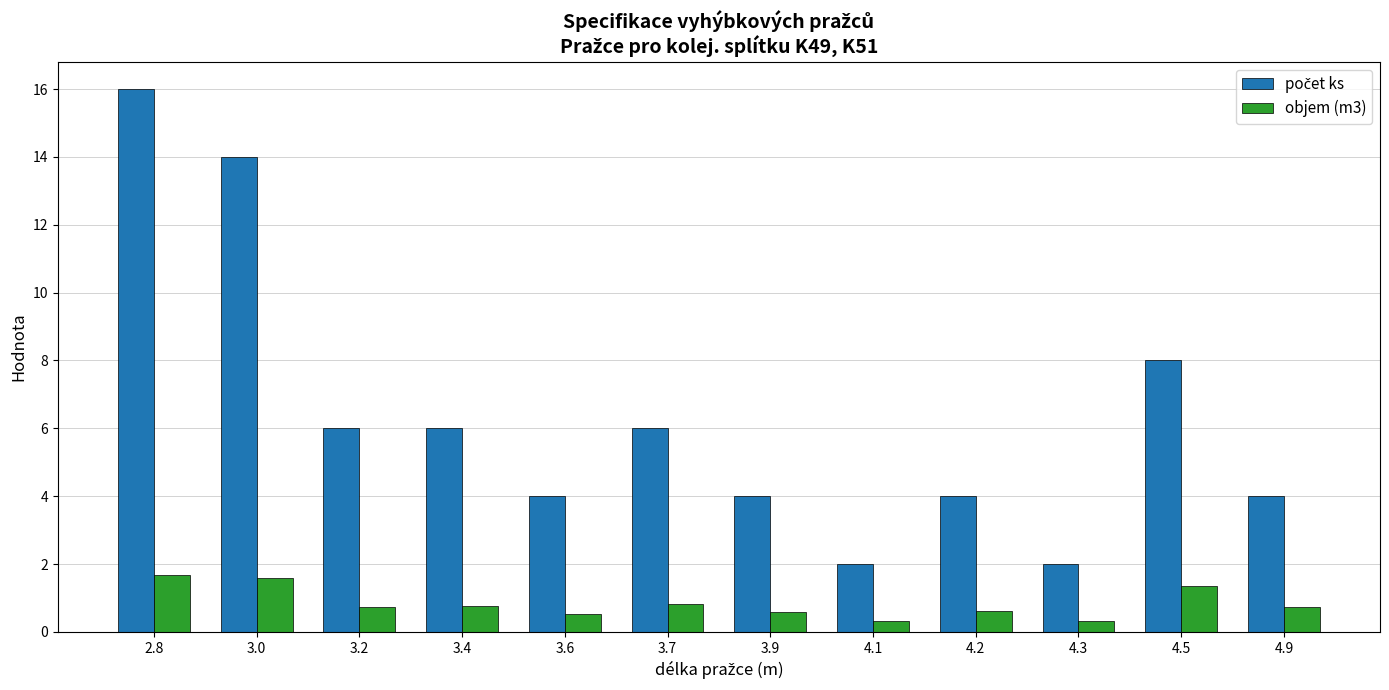

How many objem (m3) values are between 0 and 1?

9